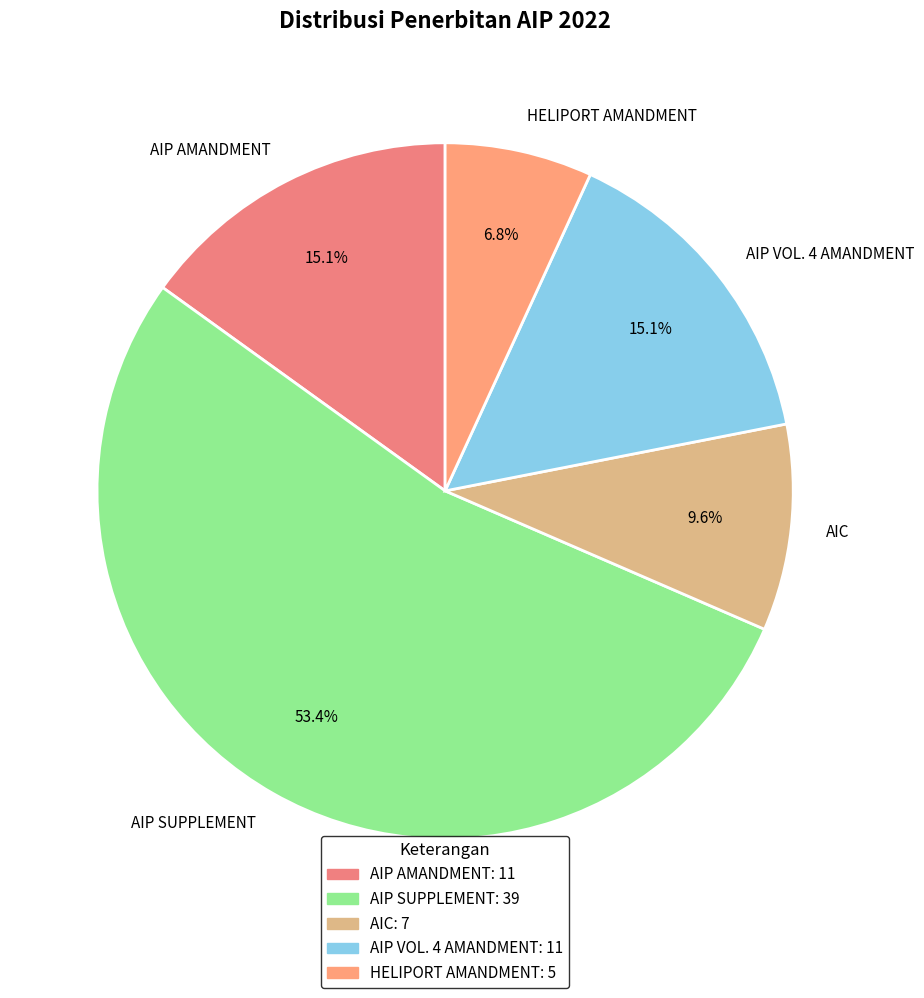

To the nearest percent, what percentage of the pie is AIP SUPPLEMENT?

53%